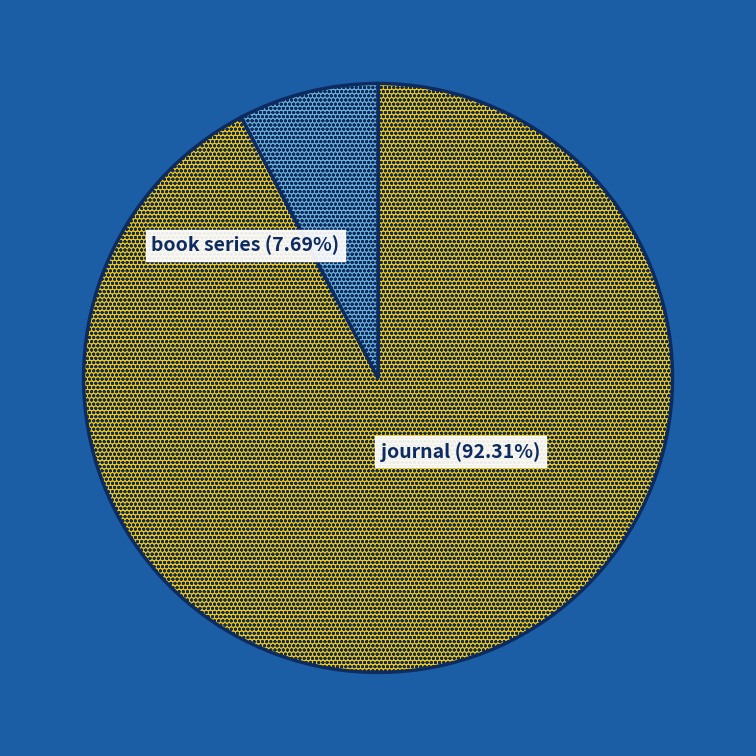

Between journal and book series, which is larger?

journal